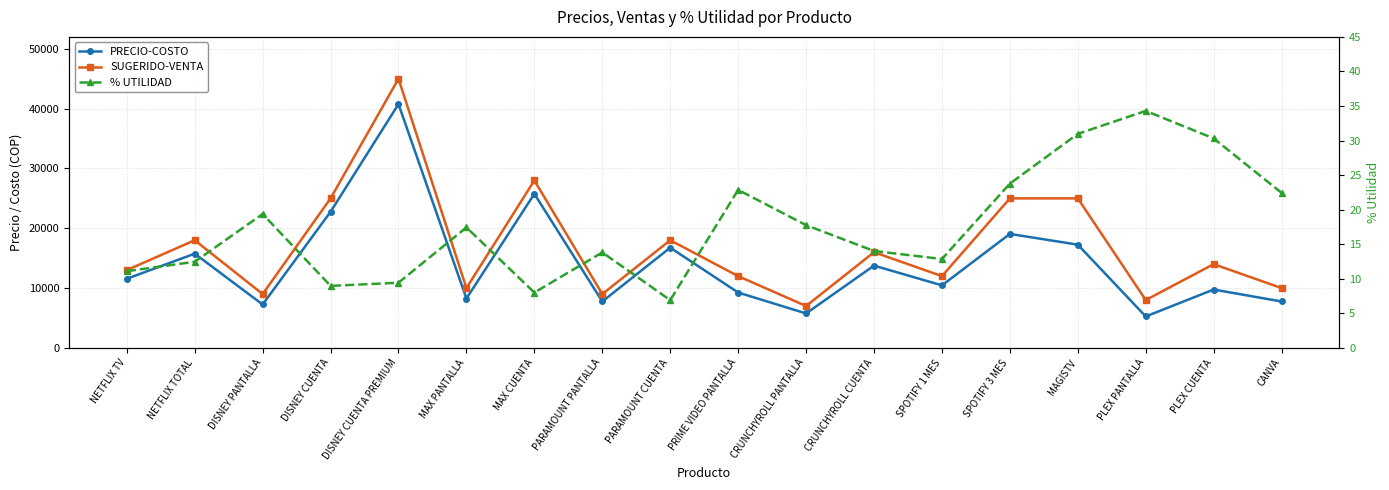

The value of % UTILIDAD at SPOTIFY 1 MES is 19.6. True or false?

False